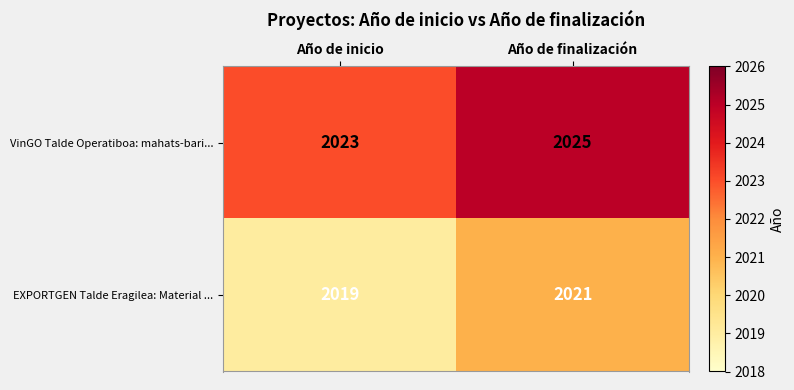

Rank the series at Año de inicio from highest to lowest value.

VinGO Talde Operatiboa: mahats-bari..., EXPORTGEN Talde Eragilea: Material ...